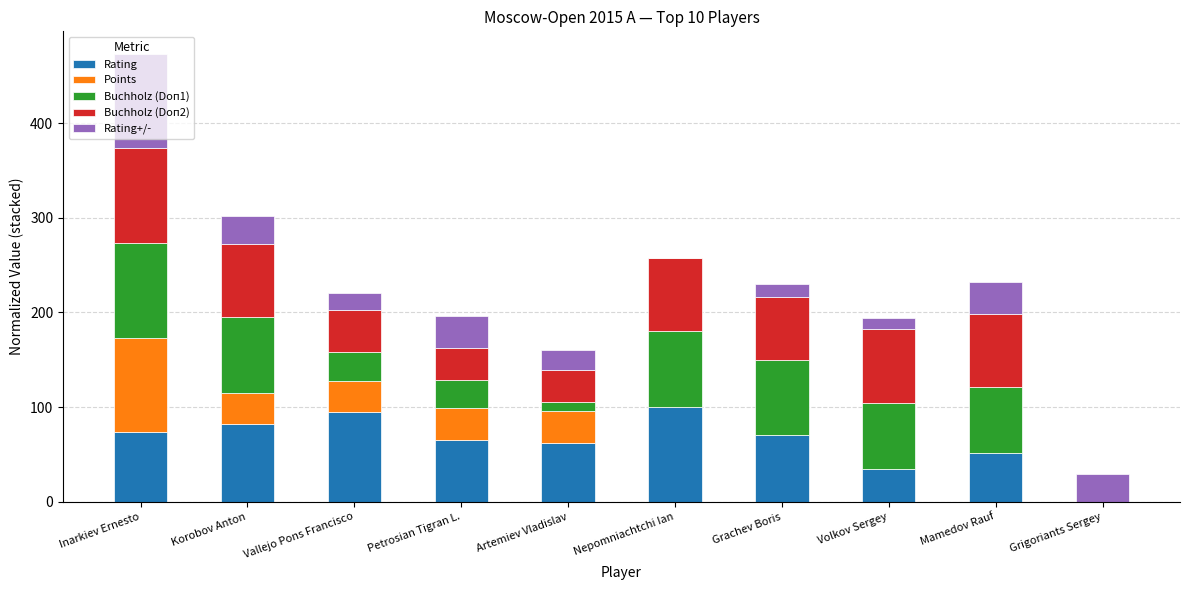

At which category is the sum across all series the highest?

Inarkiev Ernesto